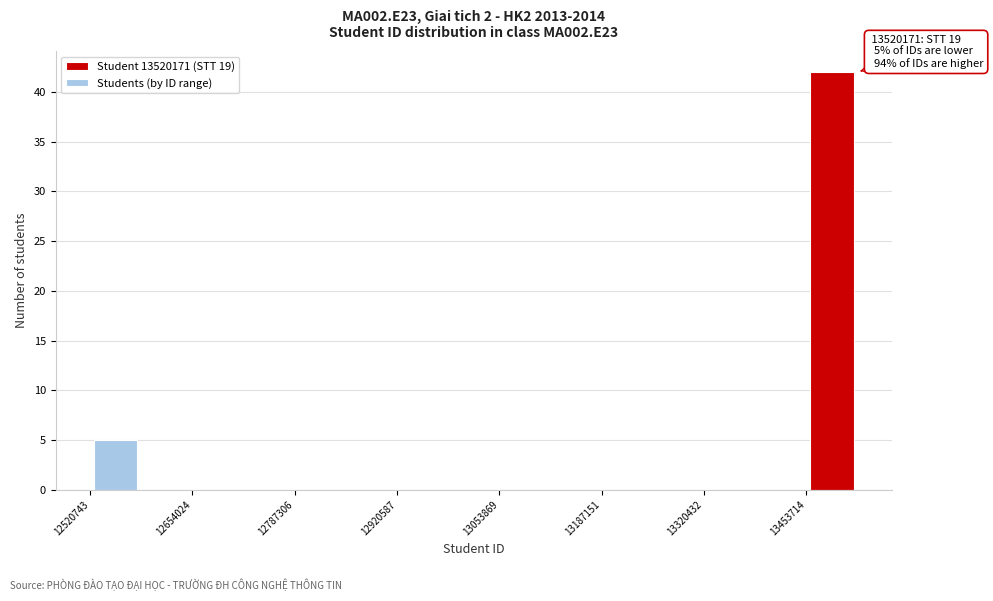

Read against the x-axis, roughly where is the centre of the tallest bar?

13480000